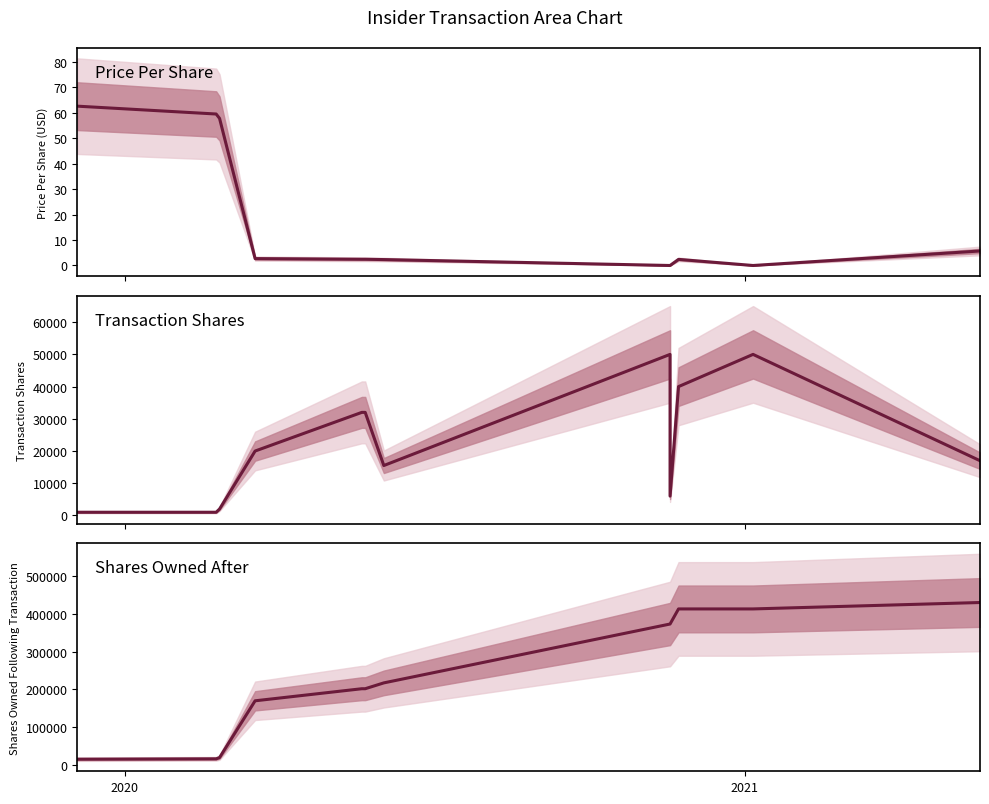

How many interior local valleys does the Transaction Shares series have?

2